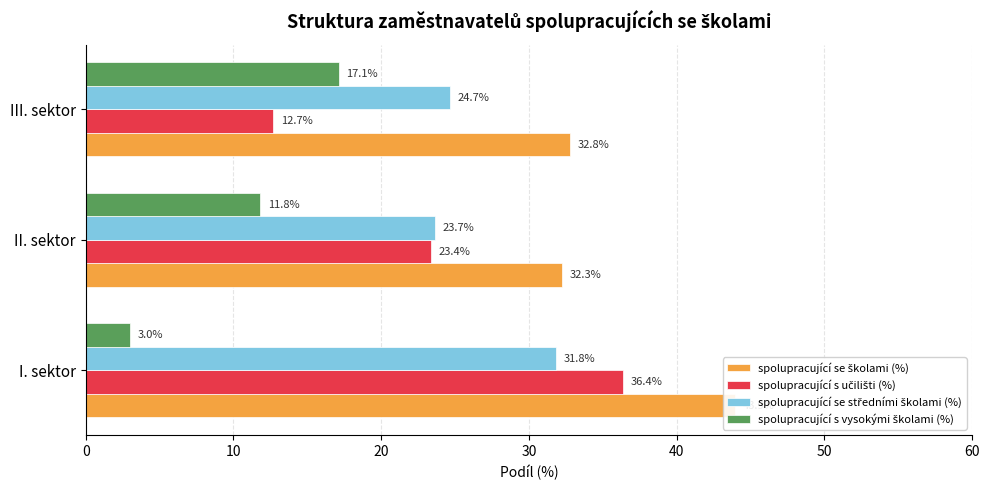

What is the total value across all series at I. sektor?

115.2